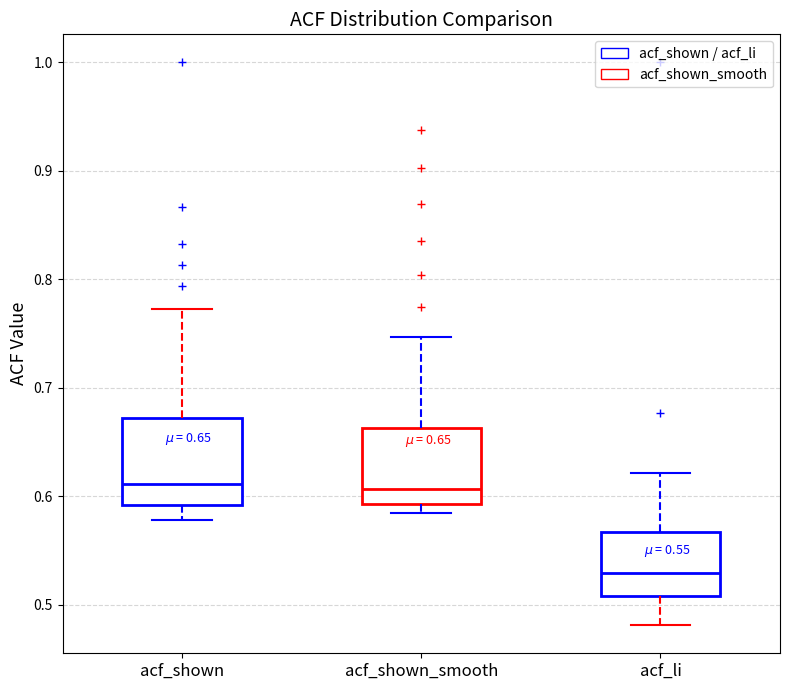

Which box is the tallest, from its lower edge to its upper edge?

acf_shown